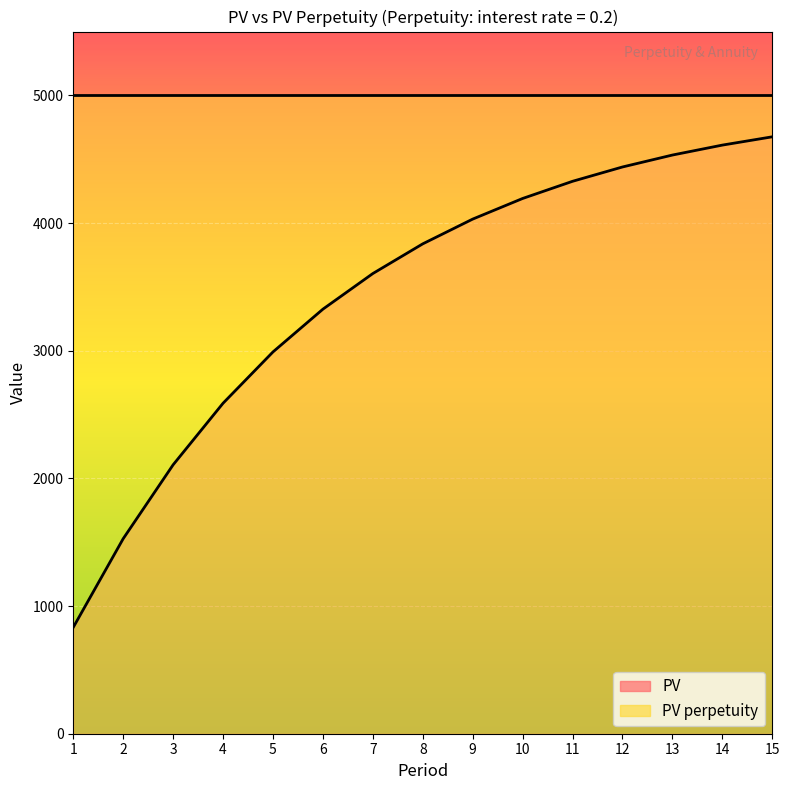

Is it true that PV equals 558.3 at 4?

False